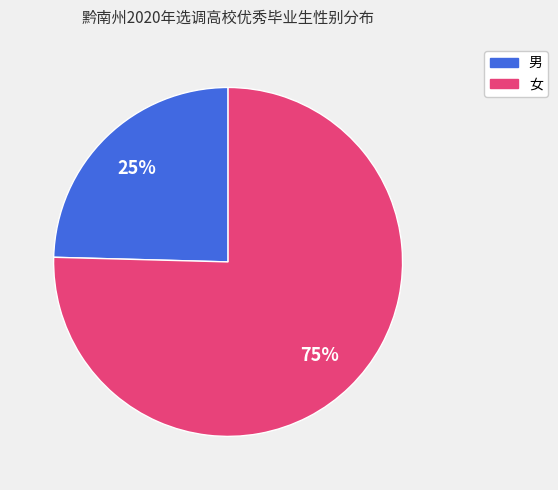

To the nearest percent, what portion does 女 represent?

75%